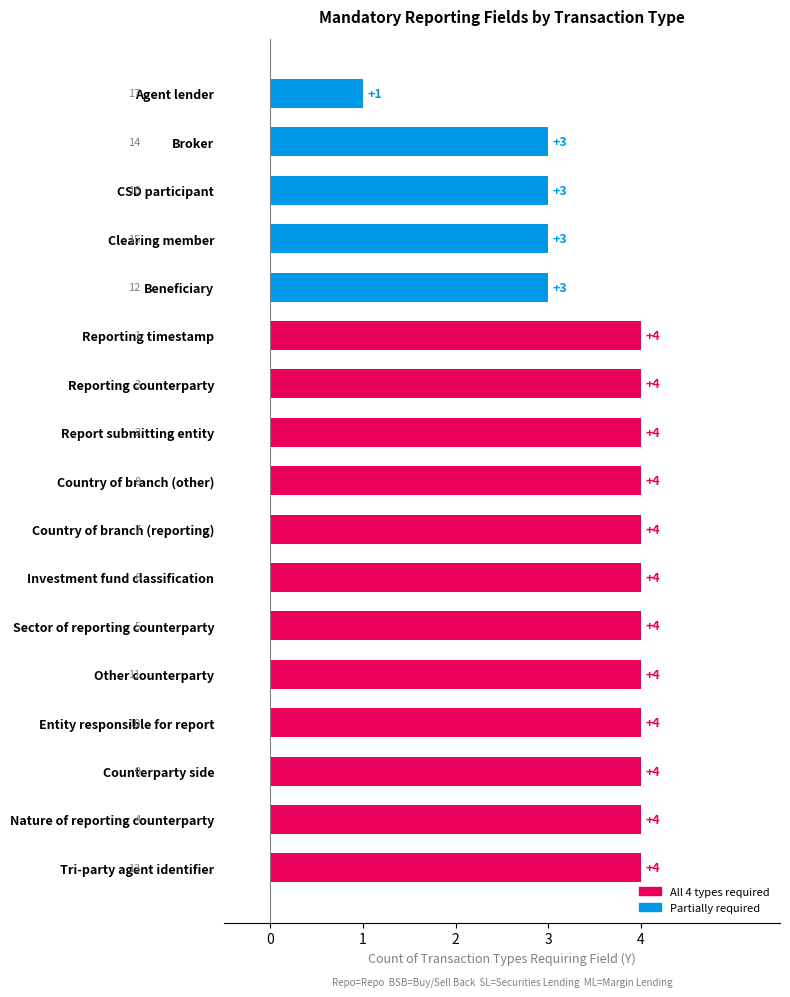

Count the values in the range 3 to 4.

16